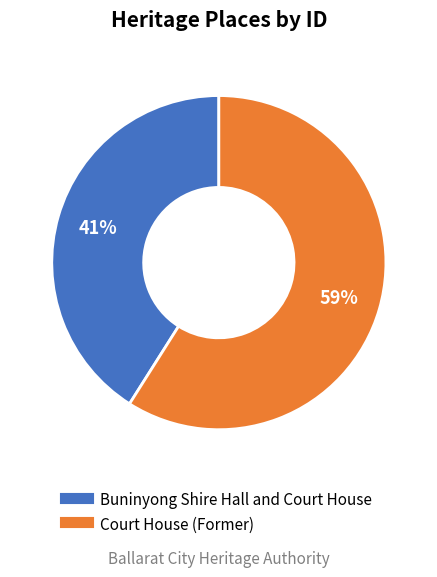

Which category has the smallest portion of the pie?

Buninyong Shire Hall and Court House